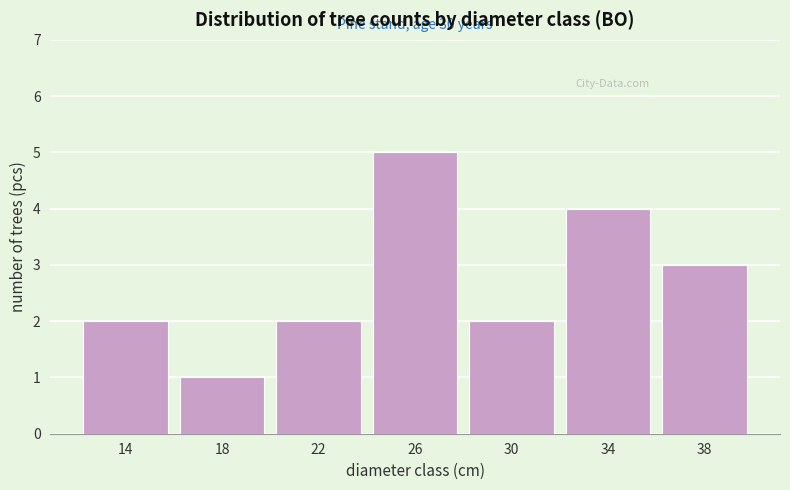

Reading left to right, list all the values displayed in this chart.

2	1	2	5	2	4	3